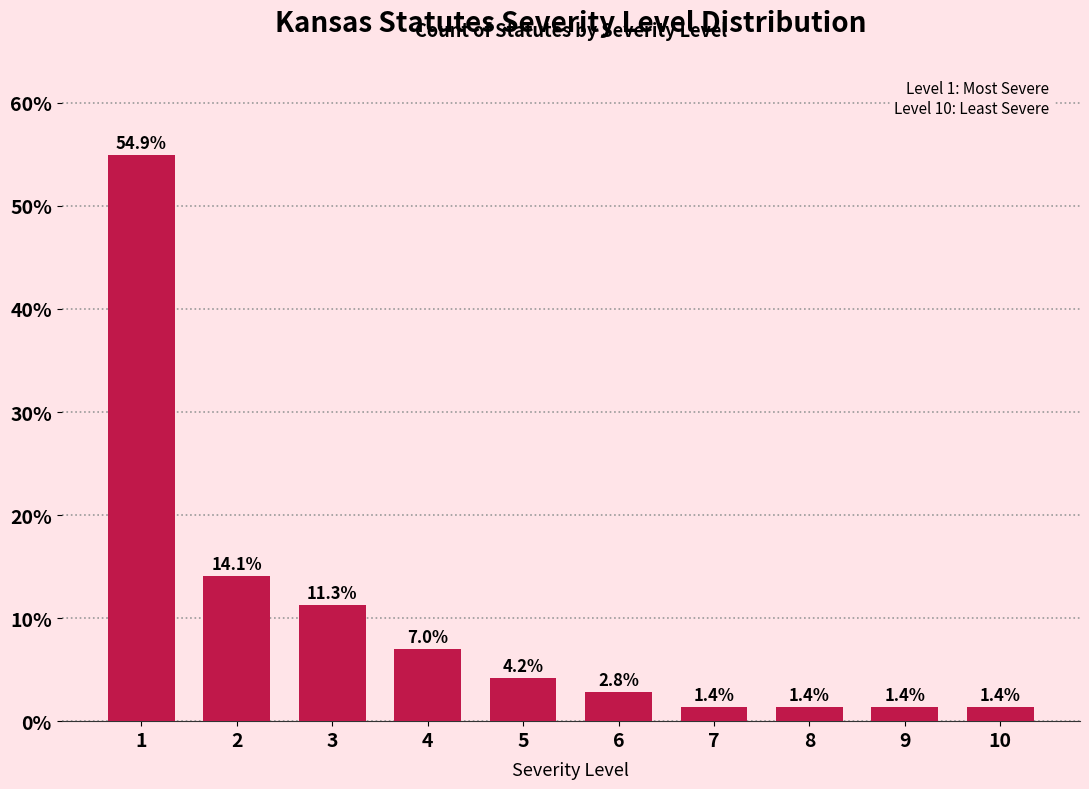

Reading left to right, what are all the values shown in this chart?

54.9	14.1	11.3	7.0	4.2	2.8	1.4	1.4	1.4	1.4